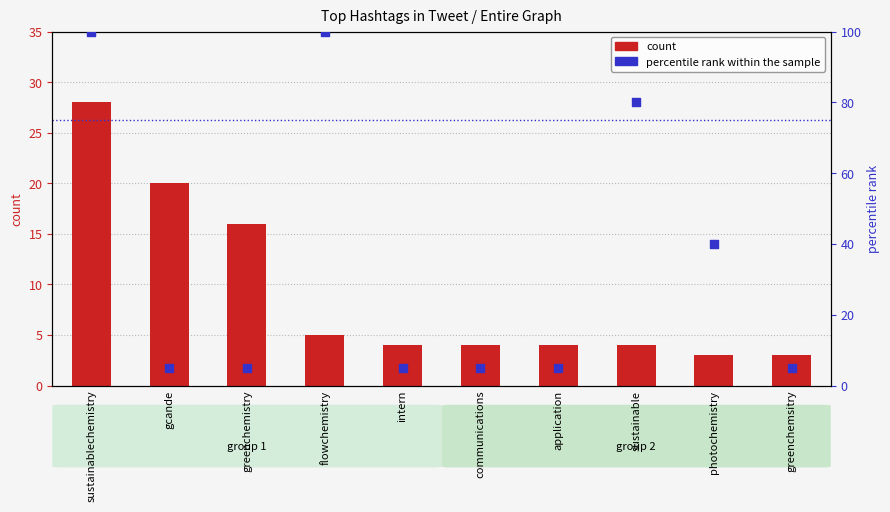

Which series reaches the minimum Y coordinate?

count